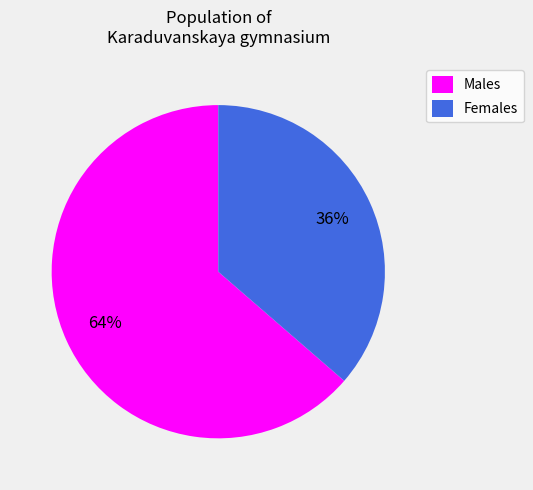

Between Males and Females, which is larger?

Males